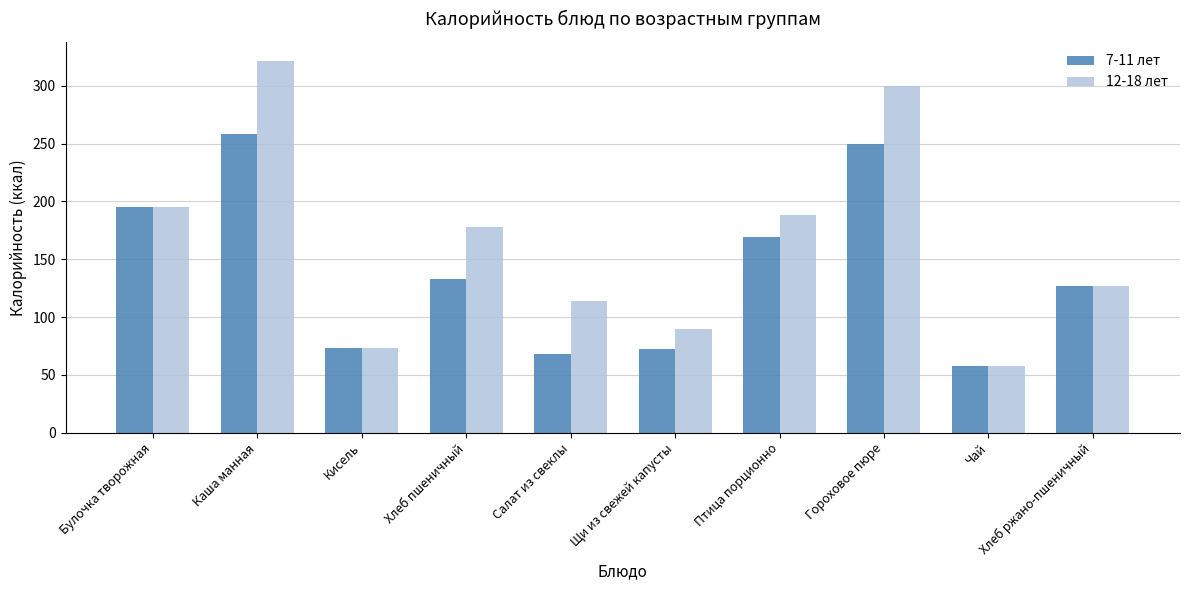

What is the difference between the 12-18 лет values at Салат из свеклы and Кисель?

41